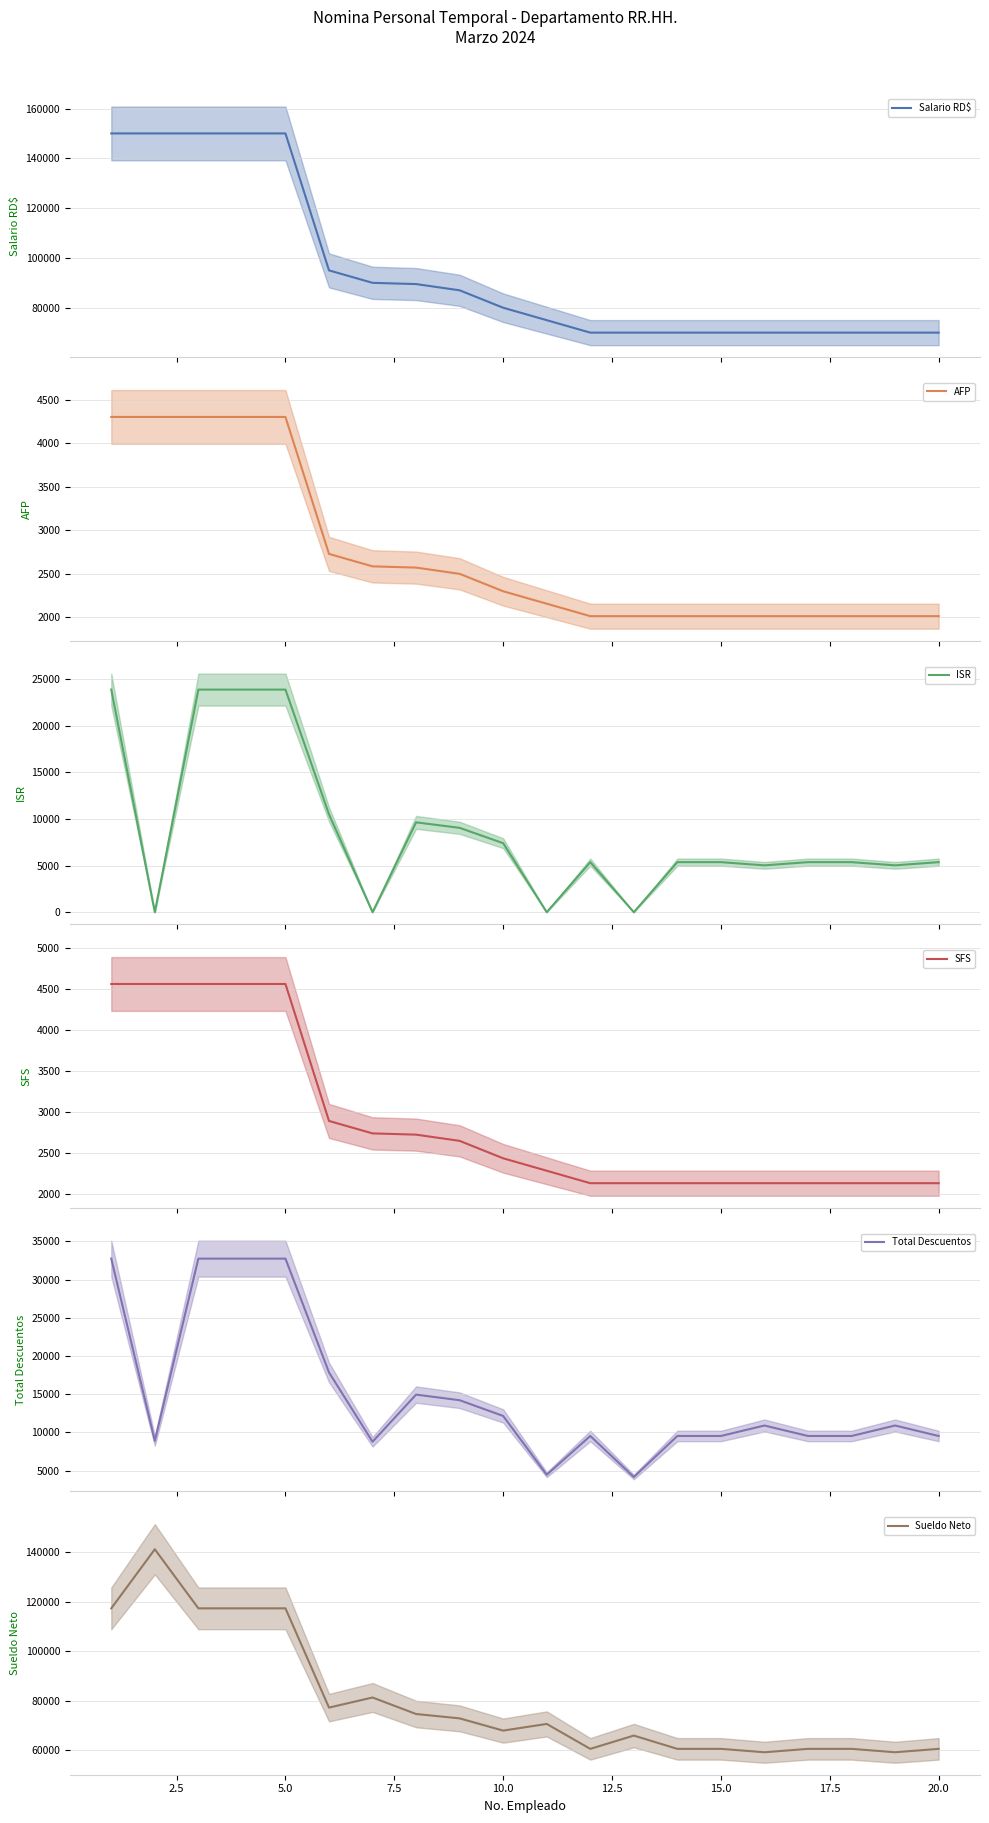

List the series in order of their peak value, lowest first.

AFP, SFS, ISR, Total Descuentos, Sueldo Neto, Salario RD$